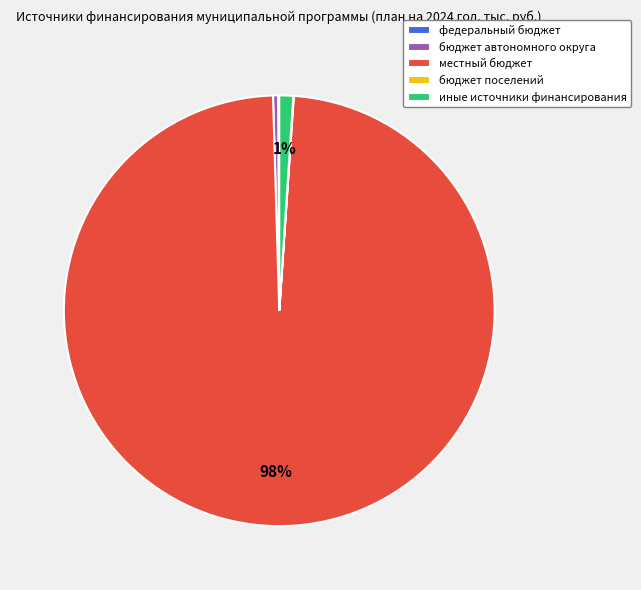

Which category accounts for the majority?

местный бюджет